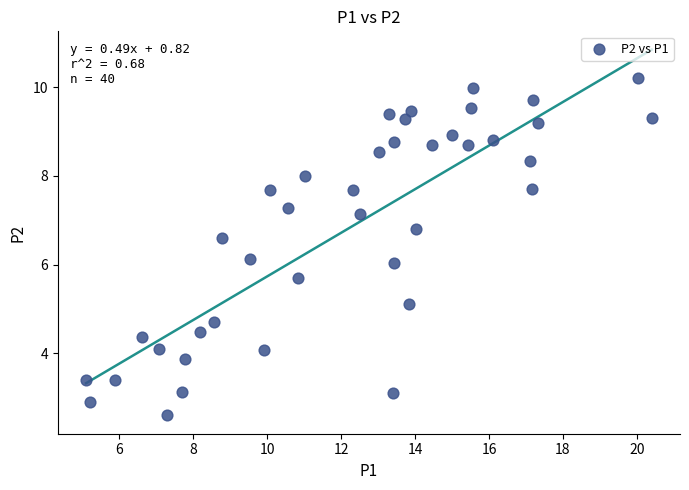

What is the range of X values (max minus min)?

15.3